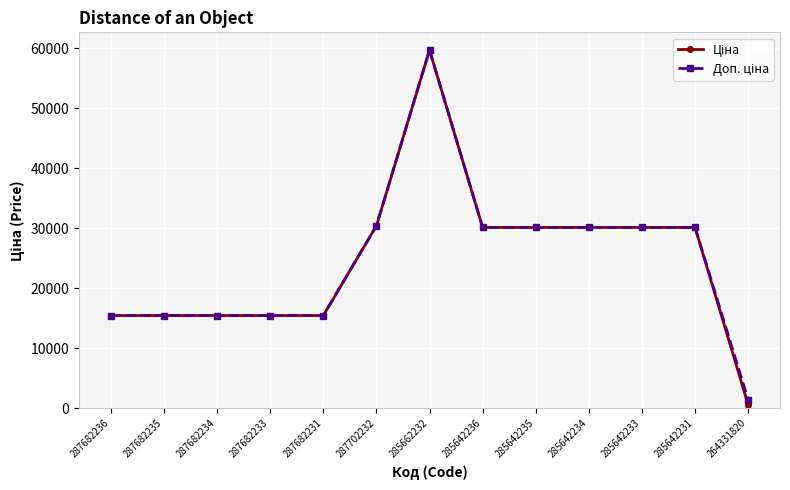

Which category has the lowest value across all series?

264331820